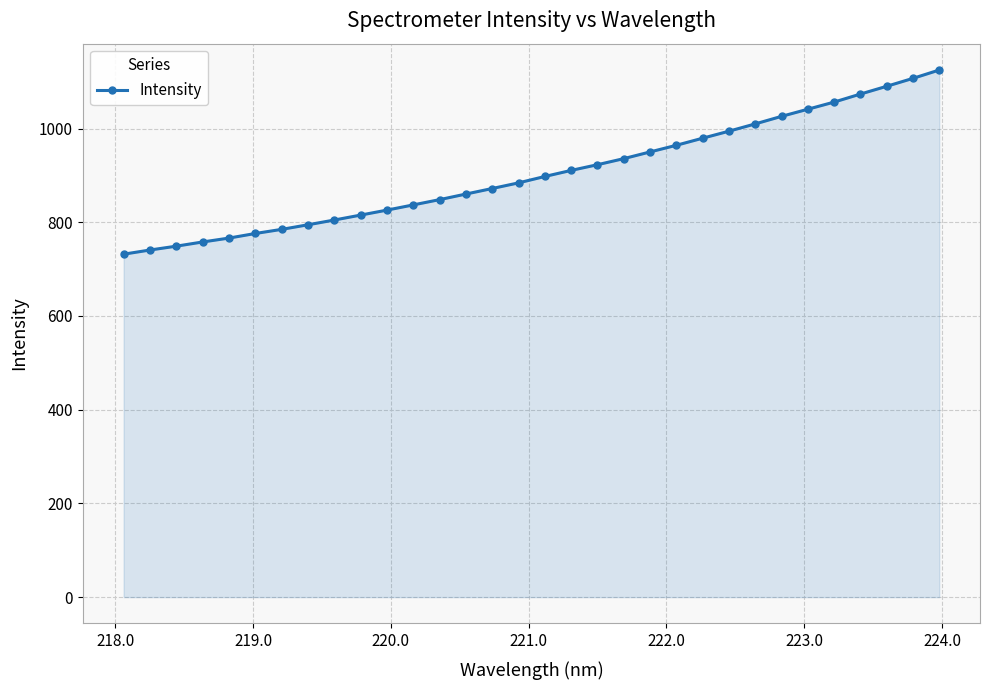

How many values are below 897?

16